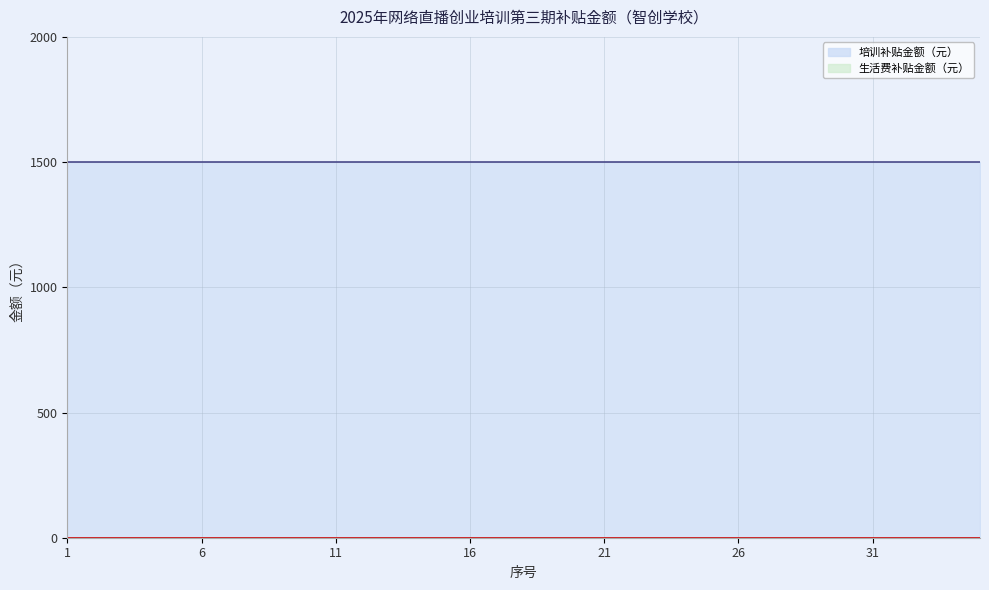

Reading right to left, extract all data points from this chart.

培训补贴金额（元）: 1500	1500	1500	1500	1500	1500	1500	1500	1500	1500	1500	1500	1500	1500	1500	1500	1500	1500	1500	1500	1500	1500	1500	1500	1500	1500	1500	1500	1500	1500	1500	1500	1500	1500	1500
生活费补贴金额（元）: 0	0	0	0	0	0	0	0	0	0	0	0	0	0	0	0	0	0	0	0	0	0	0	0	0	0	0	0	0	0	0	0	0	0	0